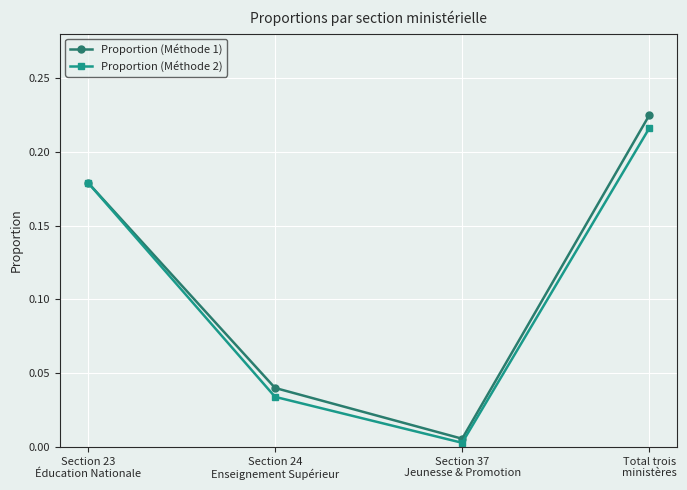

What is the average value of the Proportion (Méthode 2) series?

0.1